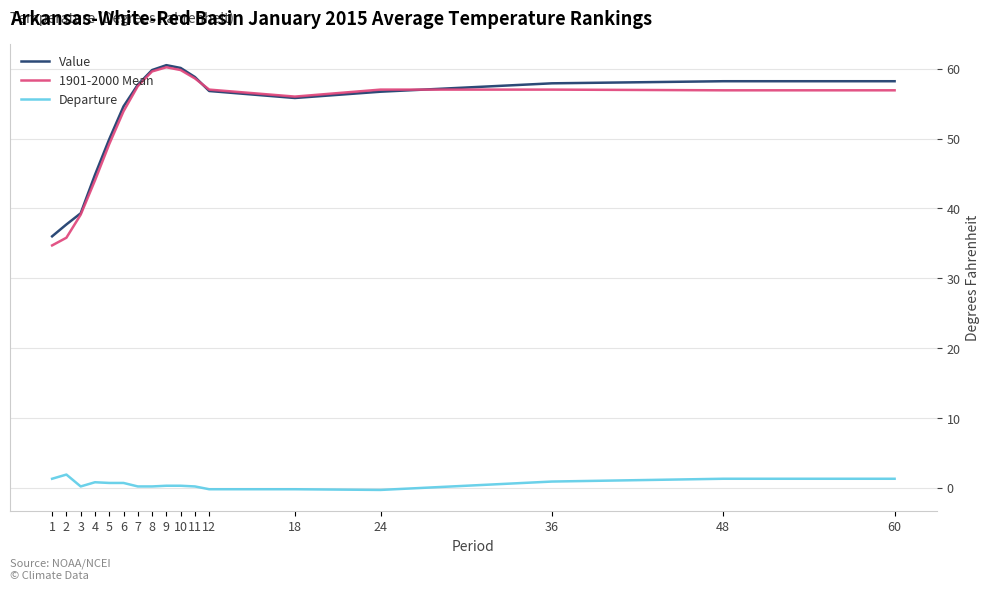

Is it true that 1901-2000 Mean equals 56.9 at 60?

True